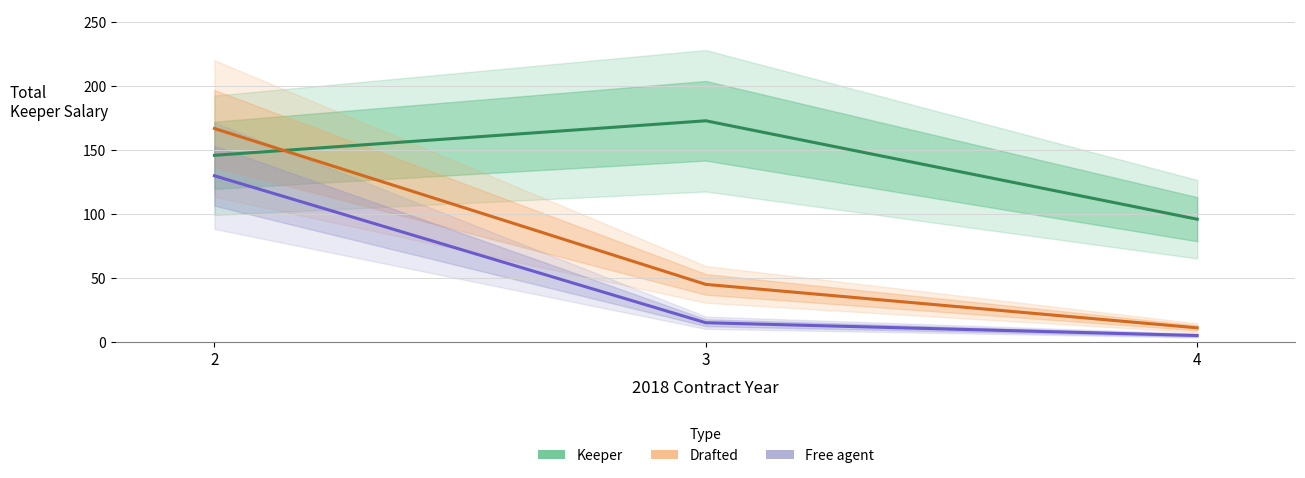

What is the sum of all Drafted values?

223